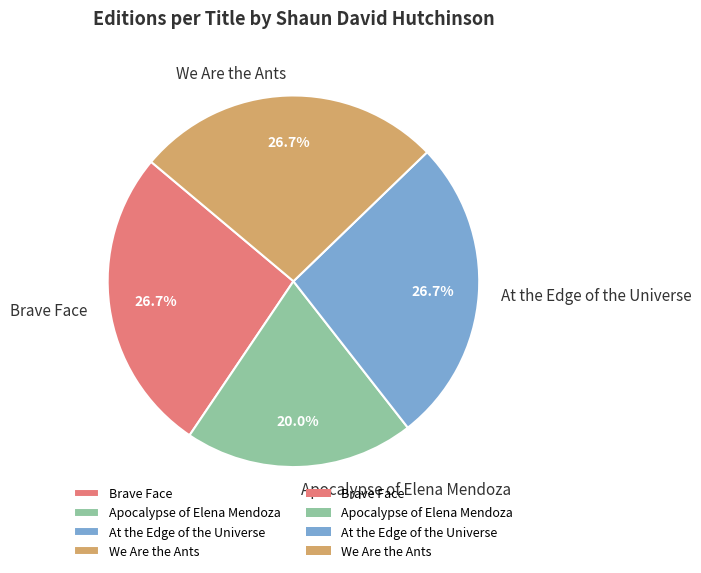

Is Brave Face the majority of the pie?

No